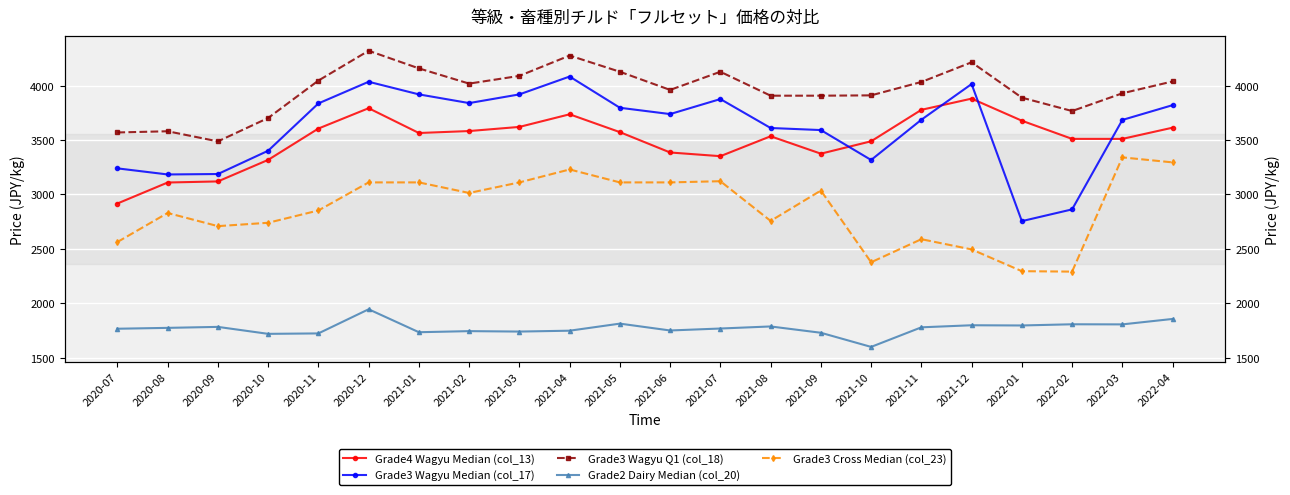

Which series changed the most between 2021-01 and 2021-07?

Grade4 Wagyu Median (col_13)